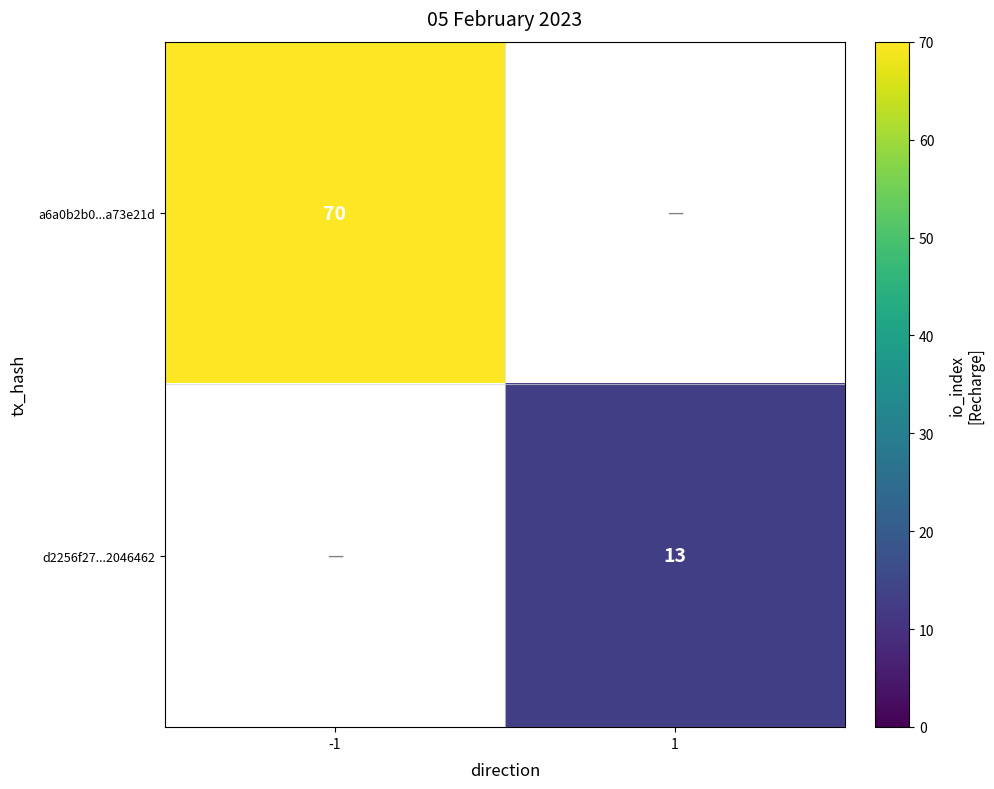

Is it true that a6a0b2b0...a73e21d equals 70 at -1?

True